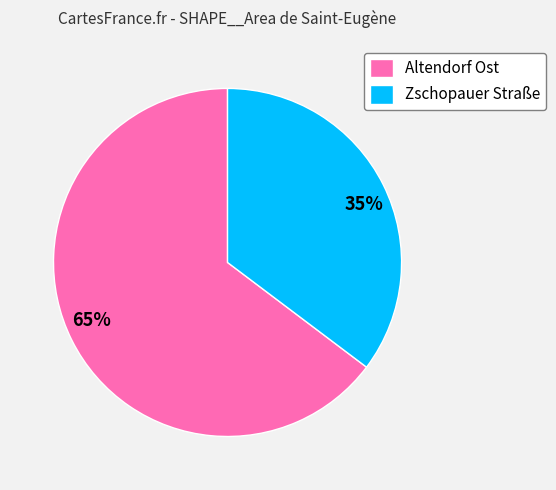

True or false: Altendorf Ost accounts for 65% of the total.

True